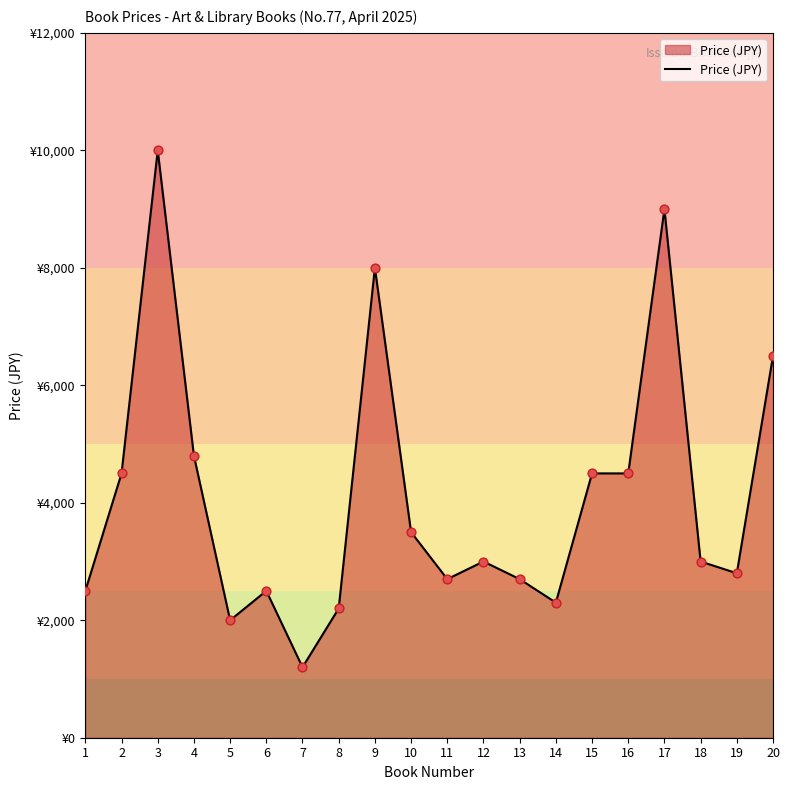

Which has a higher value, 15 or 18?

15